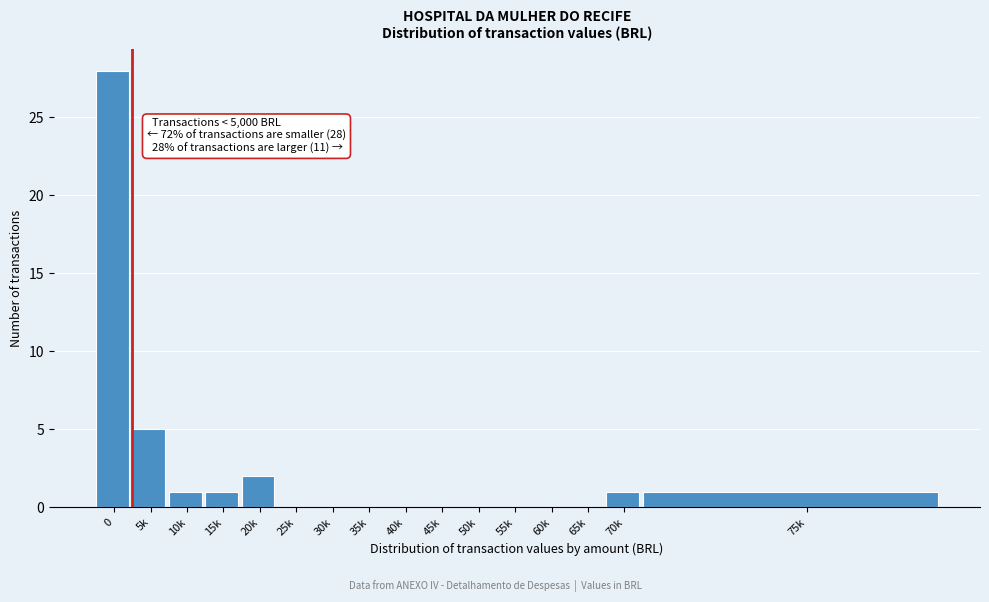

Reading right to left, what are all the values shown in this chart?

75k=1	70k=1	65k=0	60k=0	55k=0	50k=0	45k=0	40k=0	35k=0	30k=0	25k=0	20k=2	15k=1	10k=1	5k=5	0=28